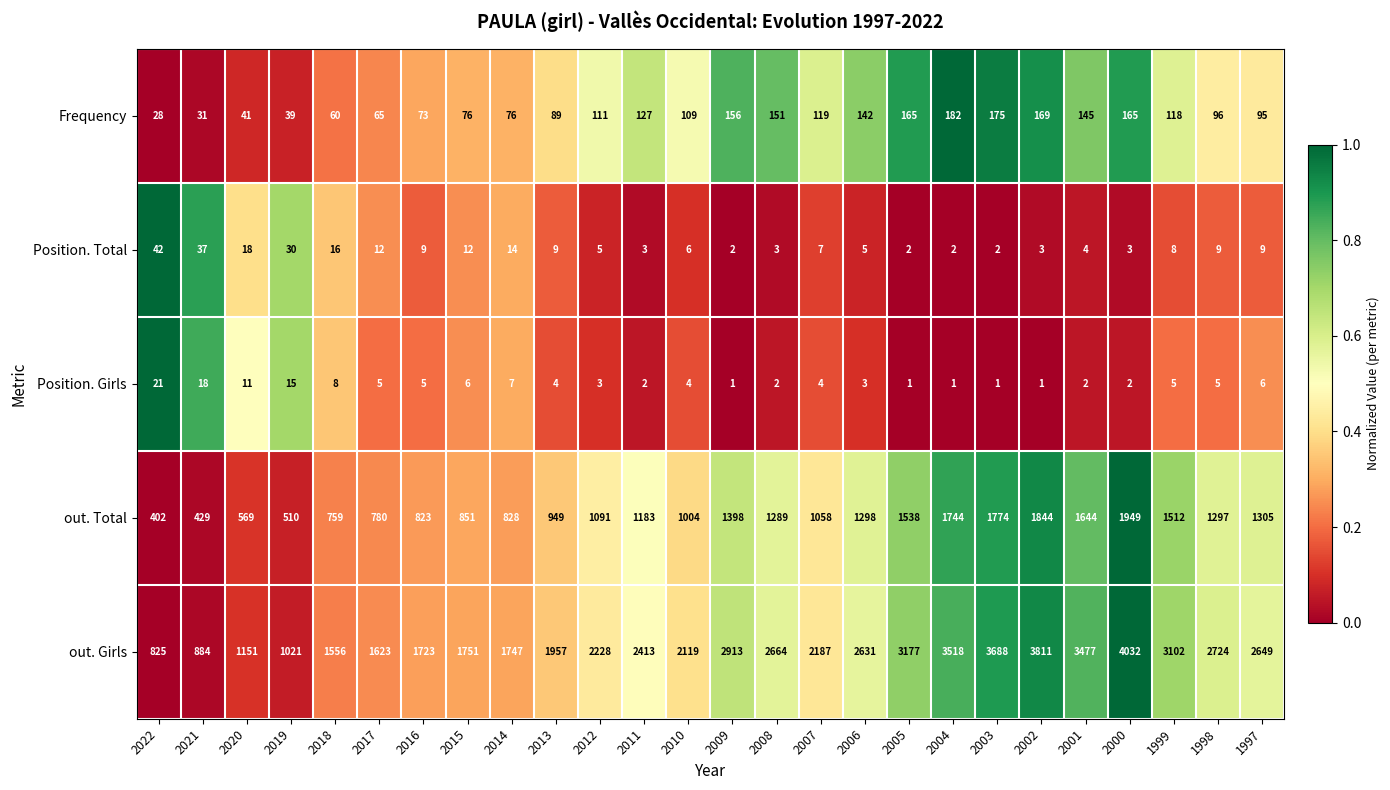

The value of Frequency at 2011 is 127. True or false?

True